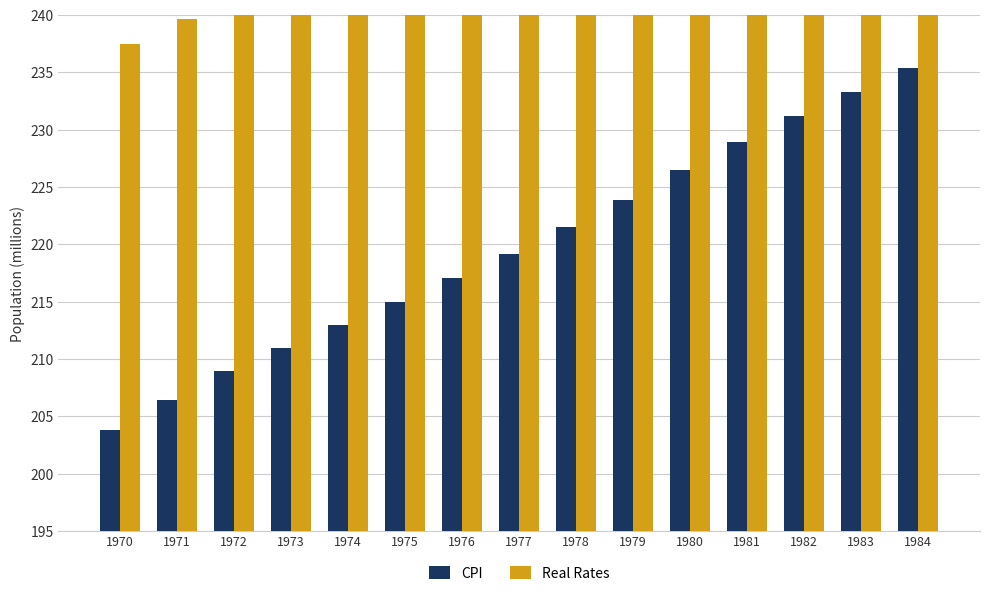

Which series has the largest total across all categories?

Real Rates